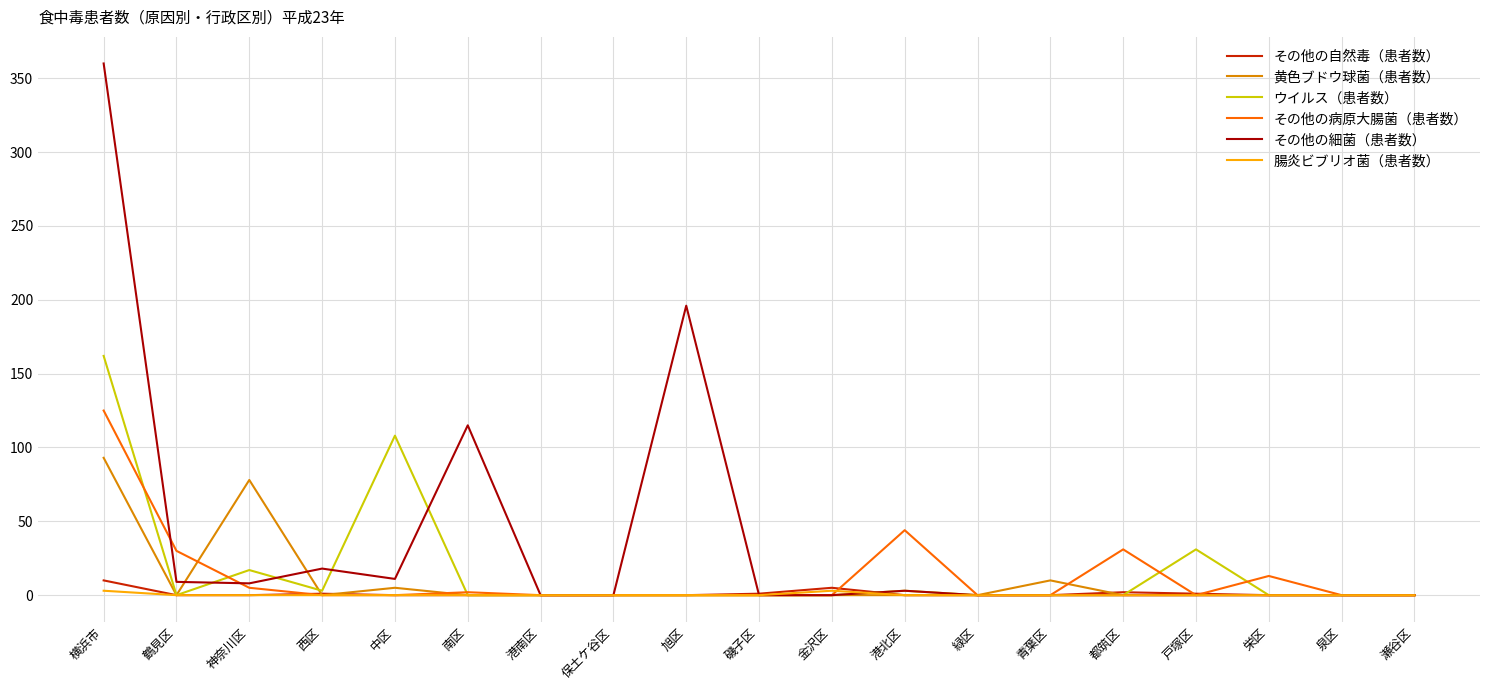

The ウイルス（患者数） series shows -58 at 港南区. True or false?

False